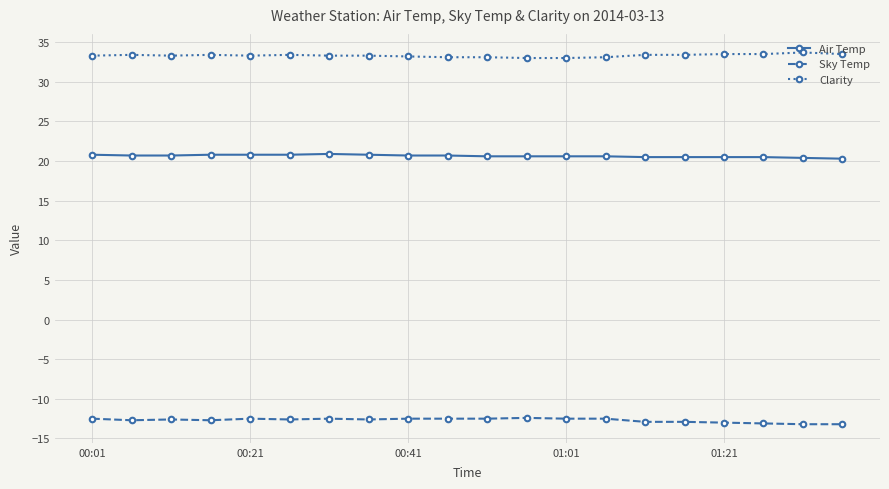

What is the value of the Clarity point at the 8th from the left?

33.3